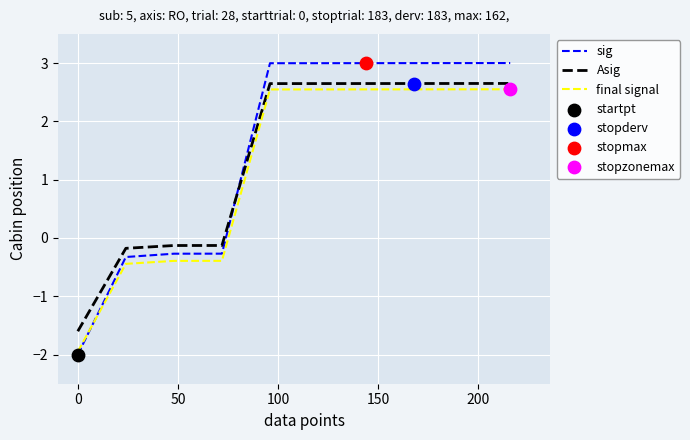

Which series has the widest spread of values?

sig